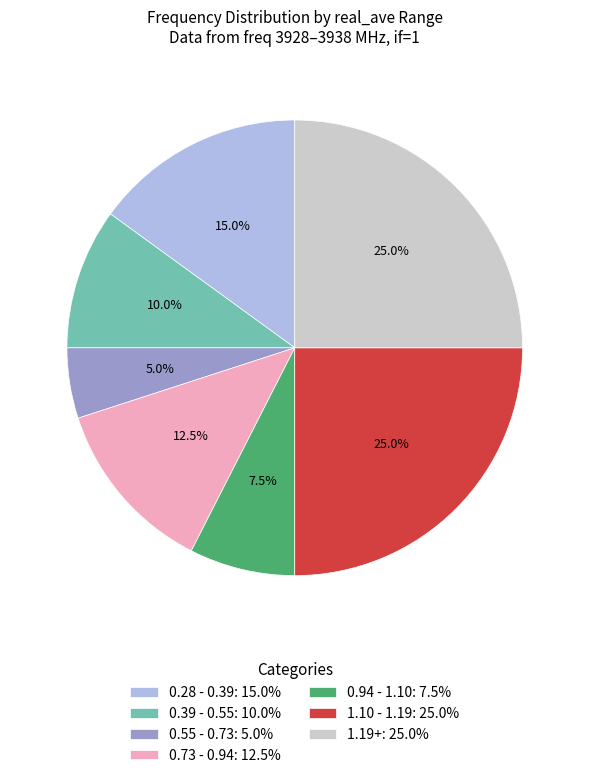

Does 0.94 - 1.10: 7.5% represent more than half of the total?

No